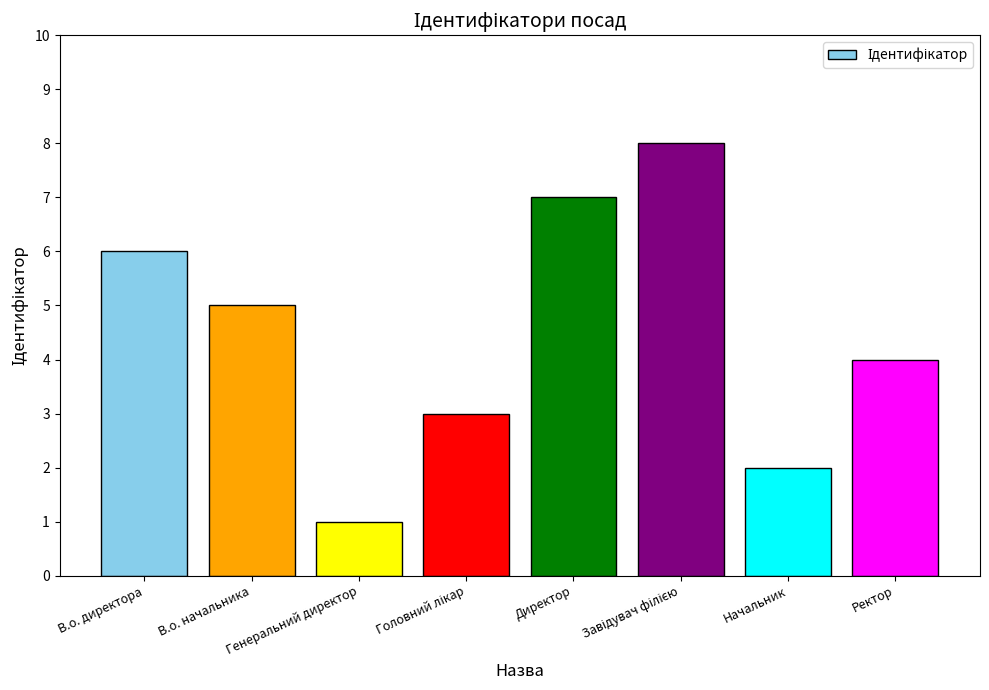

True or false: the data shows 8 at В.о. директора.

False